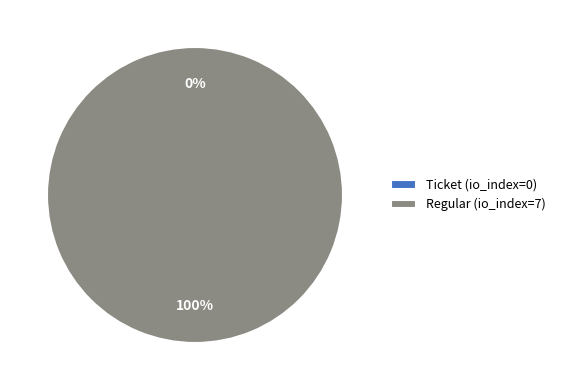

Is it true that Regular (io_index=7) is 100% of the pie?

True